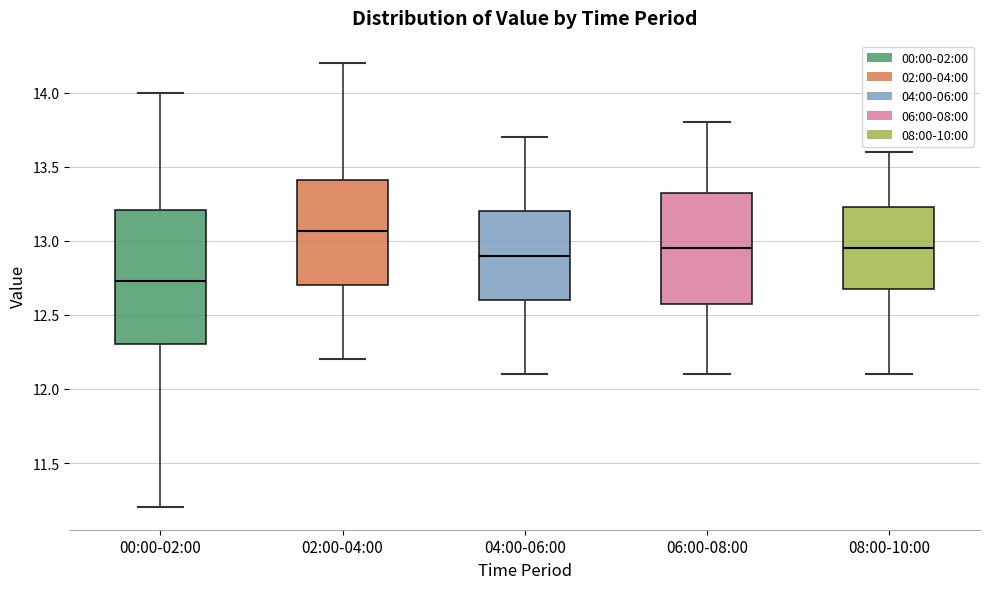

Where is the lower edge of the box for 04:00-06:00 on the y-axis? The values are not printed on the chart, so give them approximately, as read against the axis.

12.60